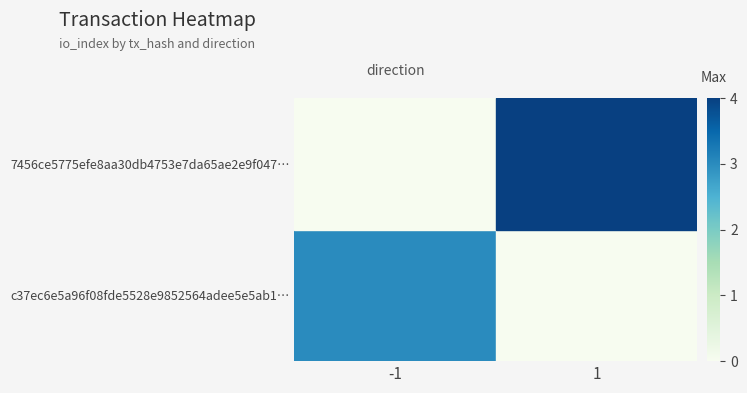

Between -1 and 1, which series saw the biggest shift?

c37ec6e5a96f08fde5528e9852564adee5e5ab1…